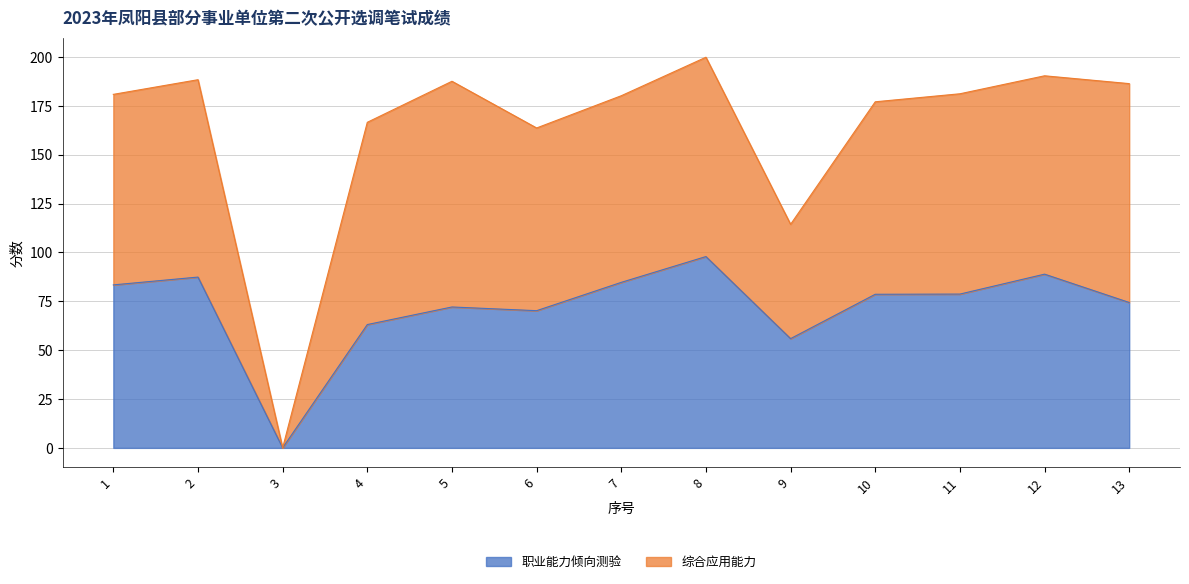

Rank the categories by value from lowest to highest.

3, 9, 4, 6, 5, 13, 10, 11, 1, 7, 2, 12, 8